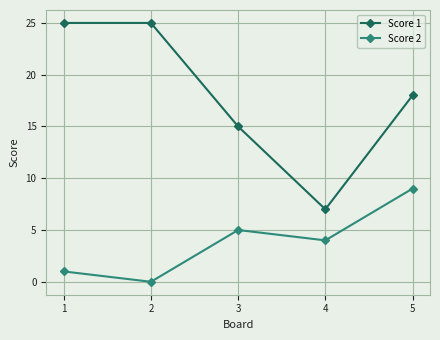

Count the Score 1 values in the range 15 to 25.

4